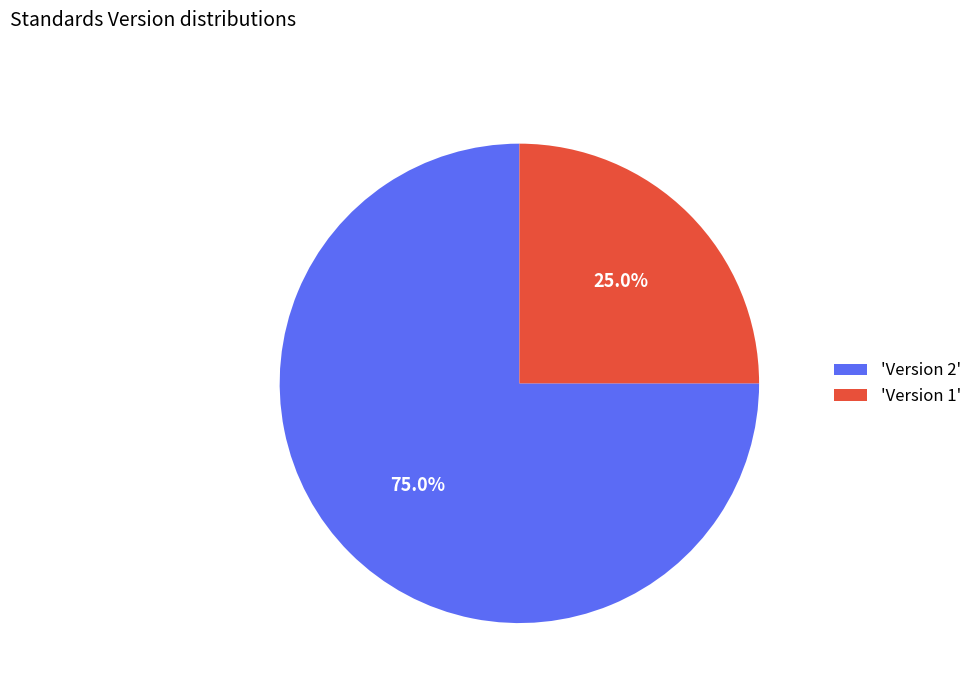

Which slice is the largest?

'Version 2'